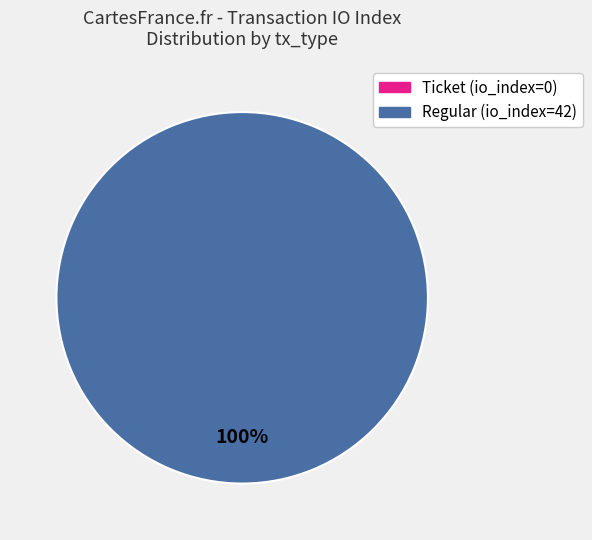

Count the number of slices in the pie.

2